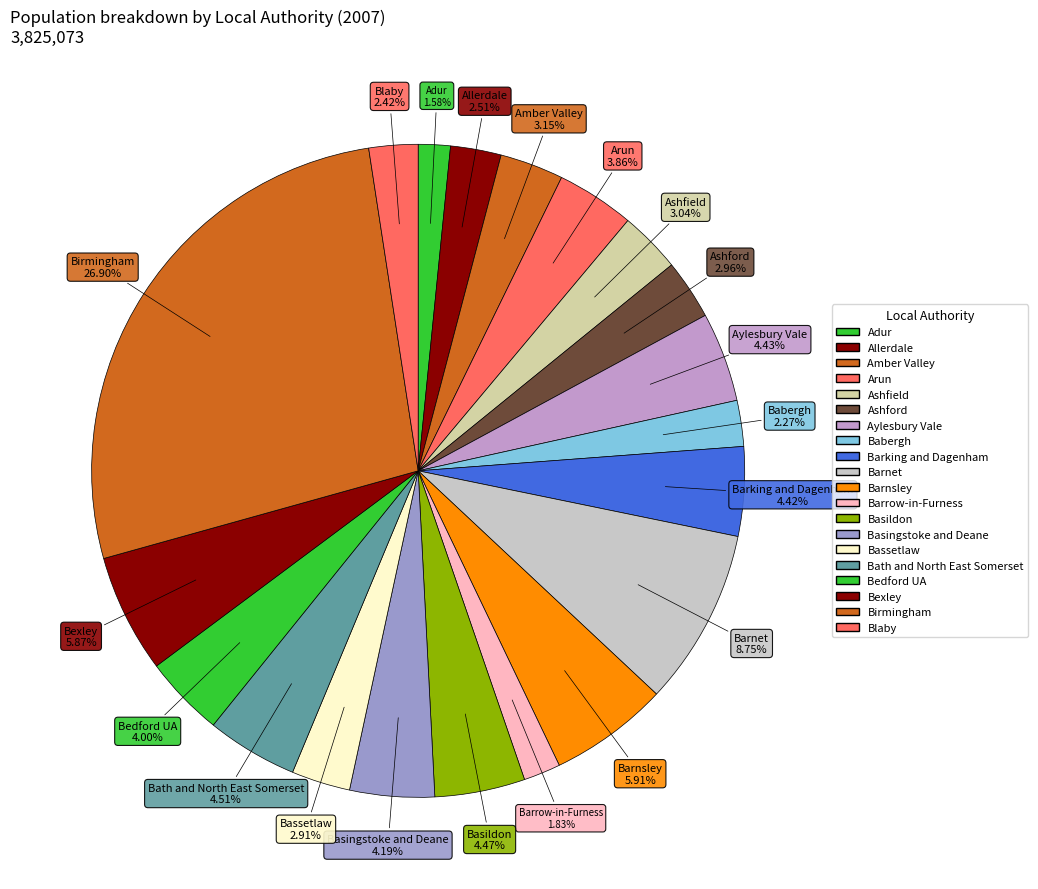

Is it true that Ashford is 18% of the pie?

False